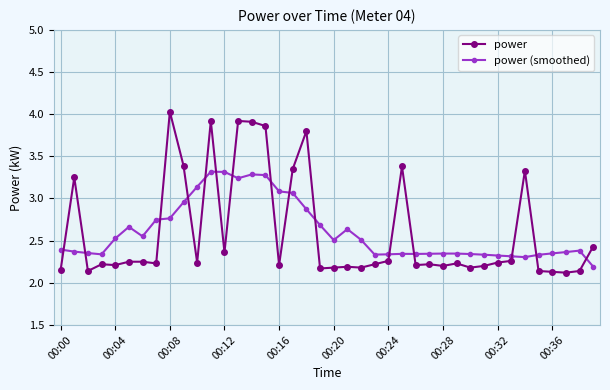

How many times do power (smoothed) and power cross each other?

15